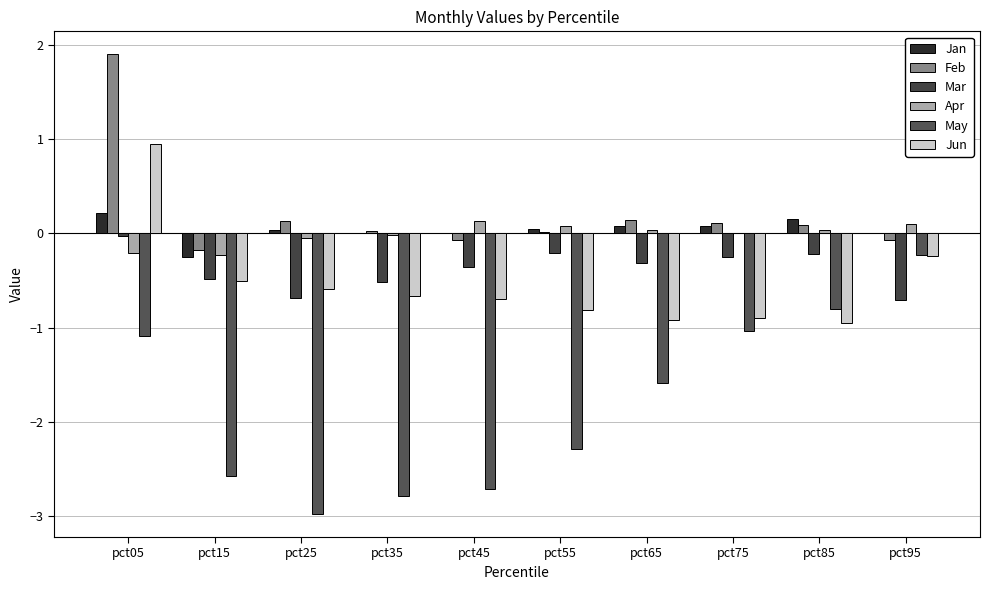

Which series has the largest total across all categories?

Feb